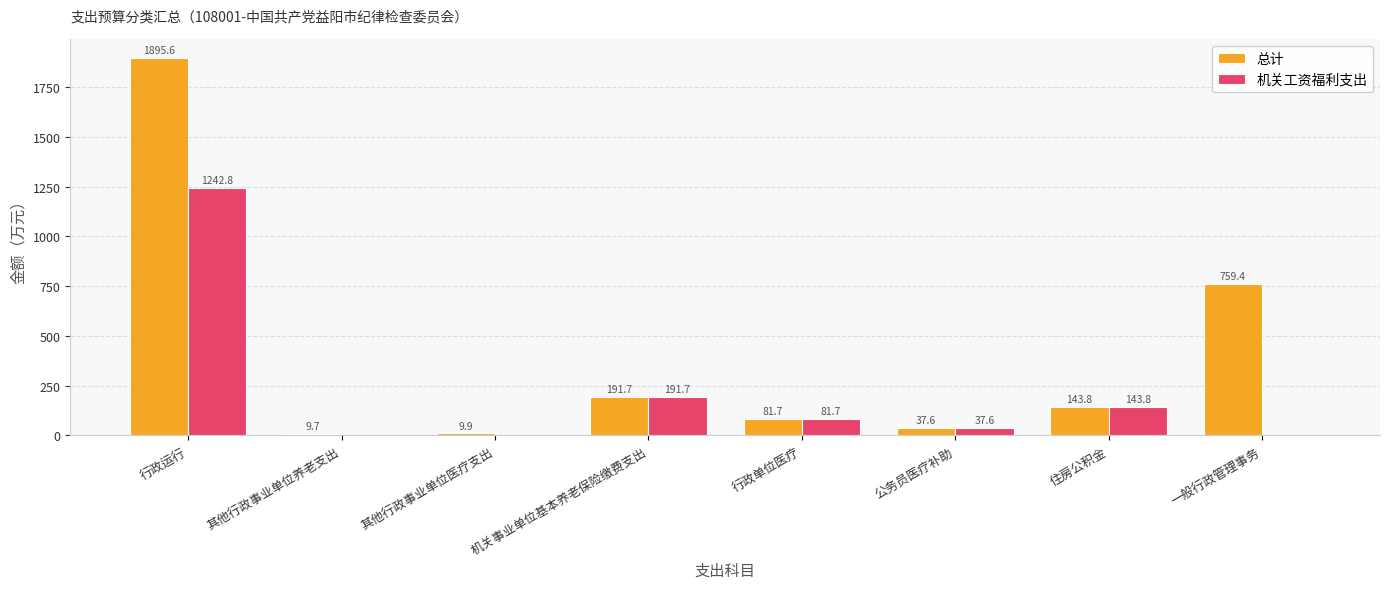

At which category is the sum across all series the highest?

行政运行